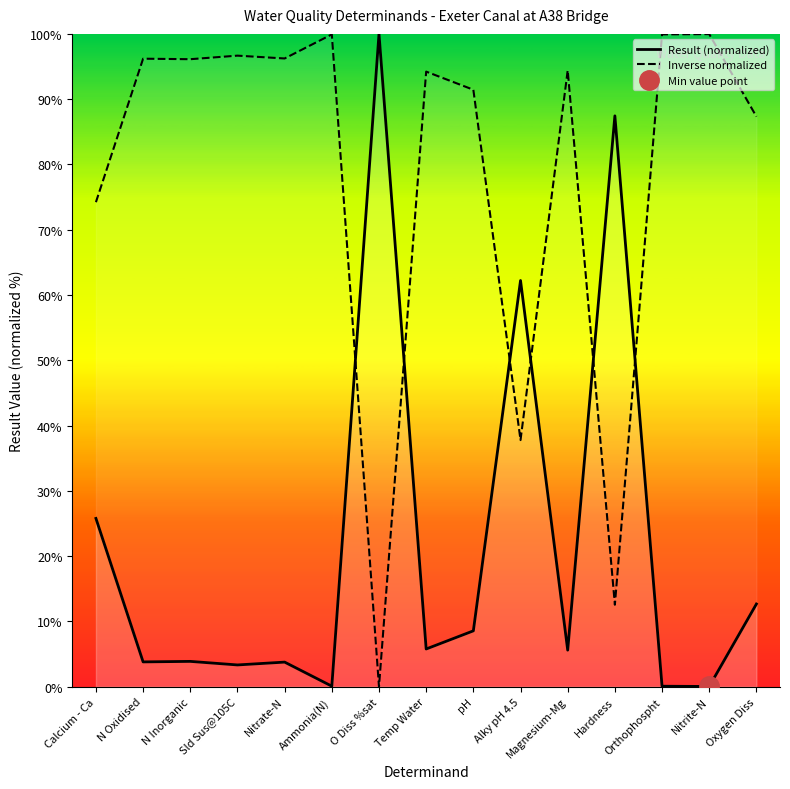

How many distinct data groups are displayed?

2